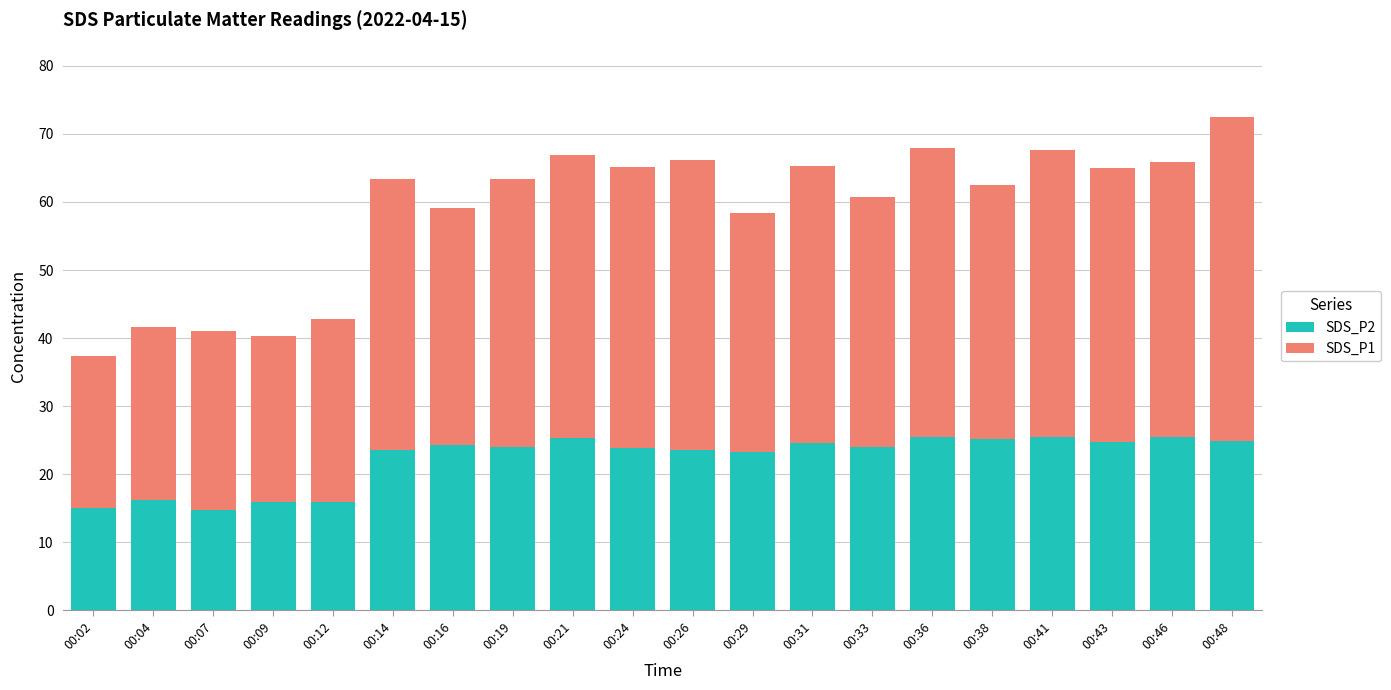

How many bars are there in total?

20